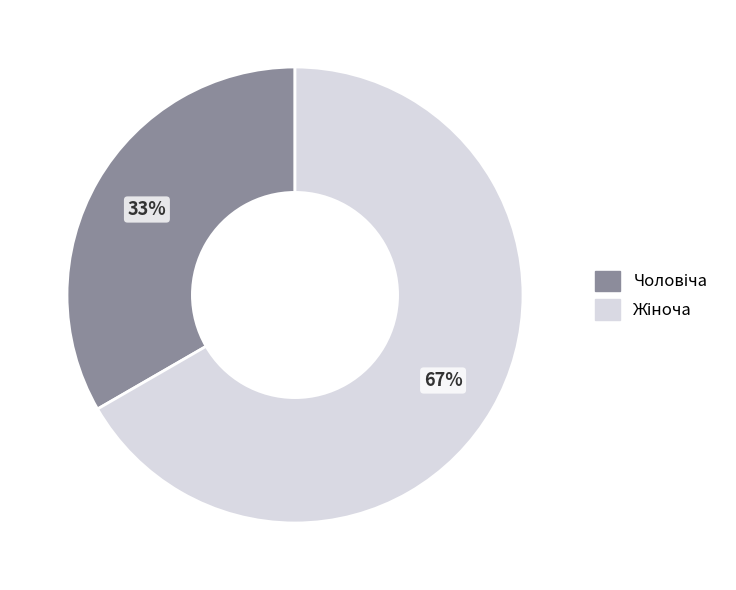

Does any single category account for the majority?

Yes